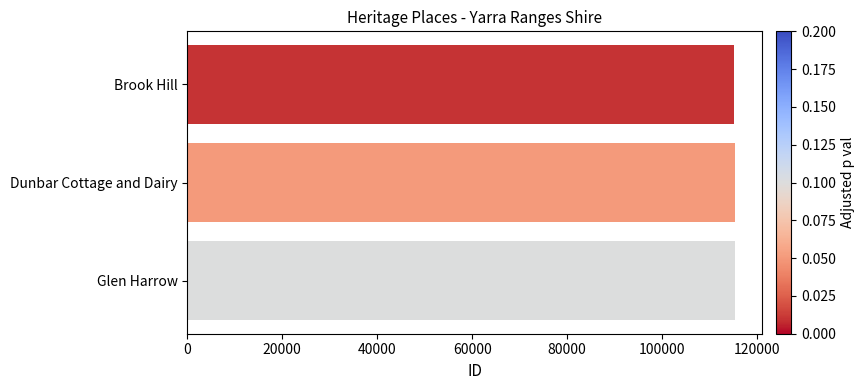

Are the bars horizontal?

Yes